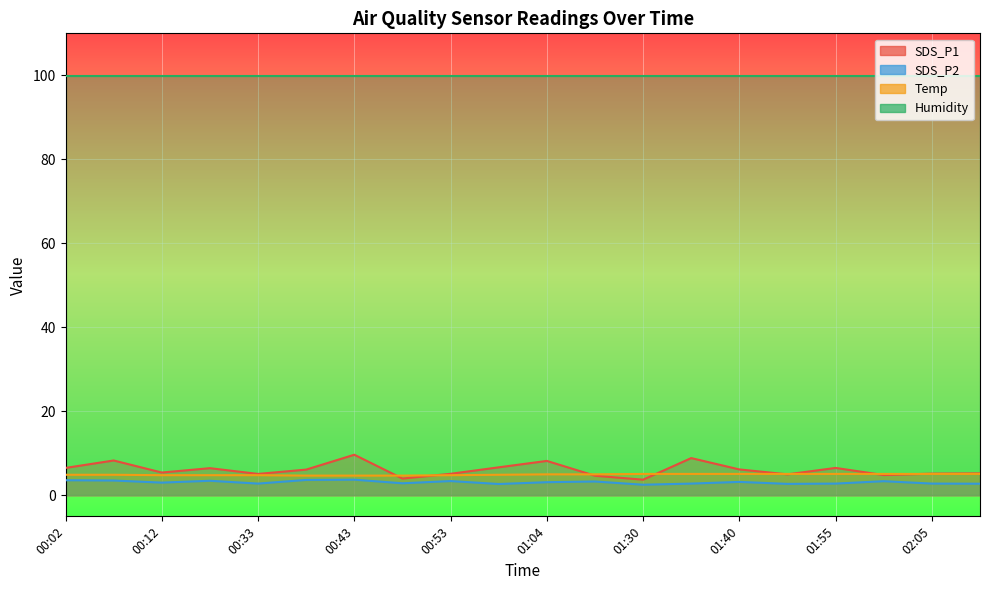

At which category is the sum across all series the highest?

00:43